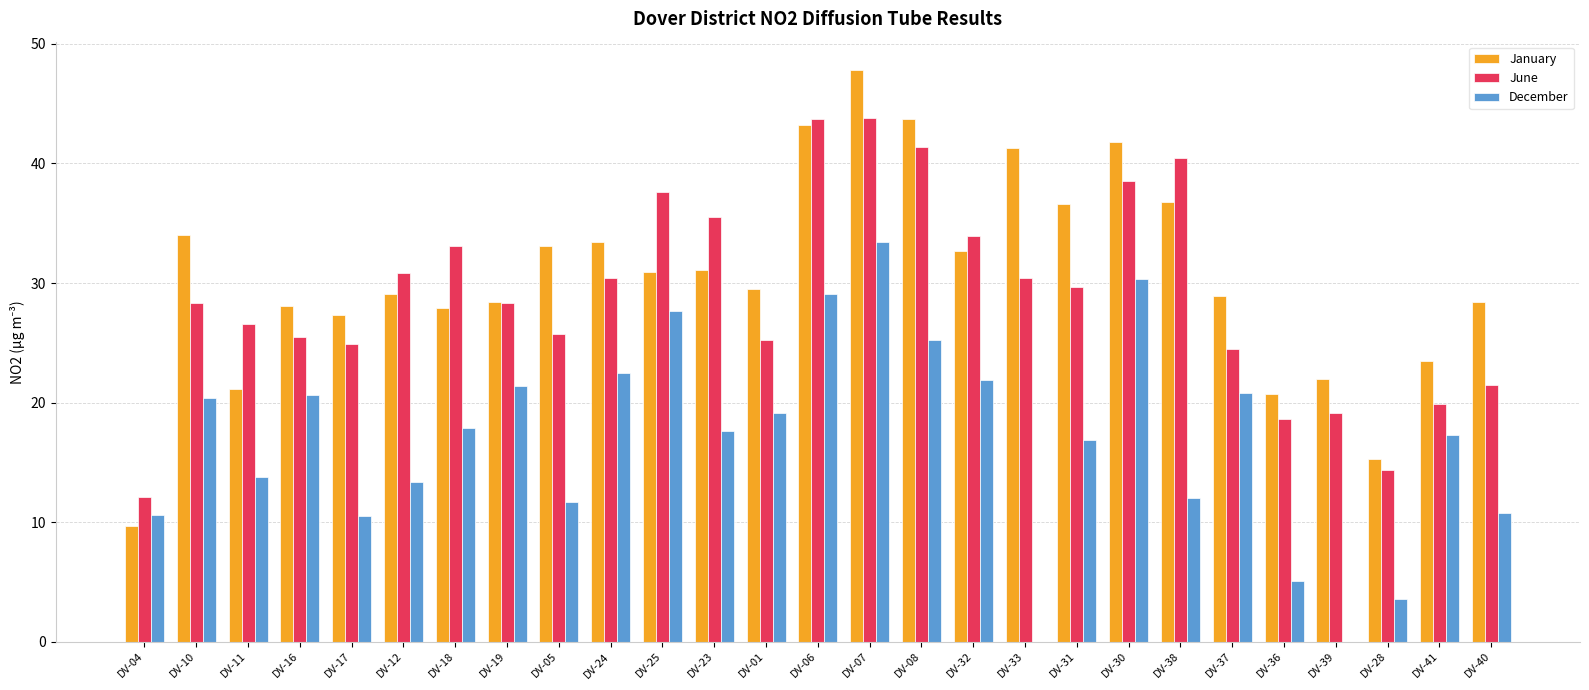

What is the total value across all series at DV-31?

83.2